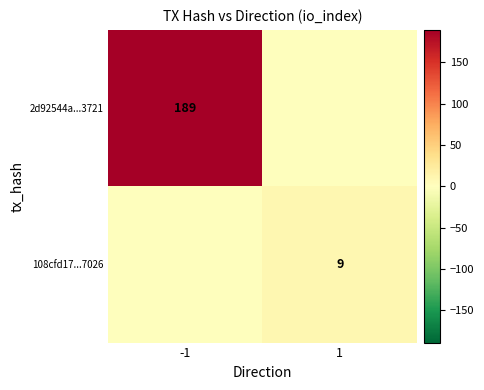

Is the value of 108cfd17...7026 at 1 greater than the value of 2d92544a...3721 at -1?

No